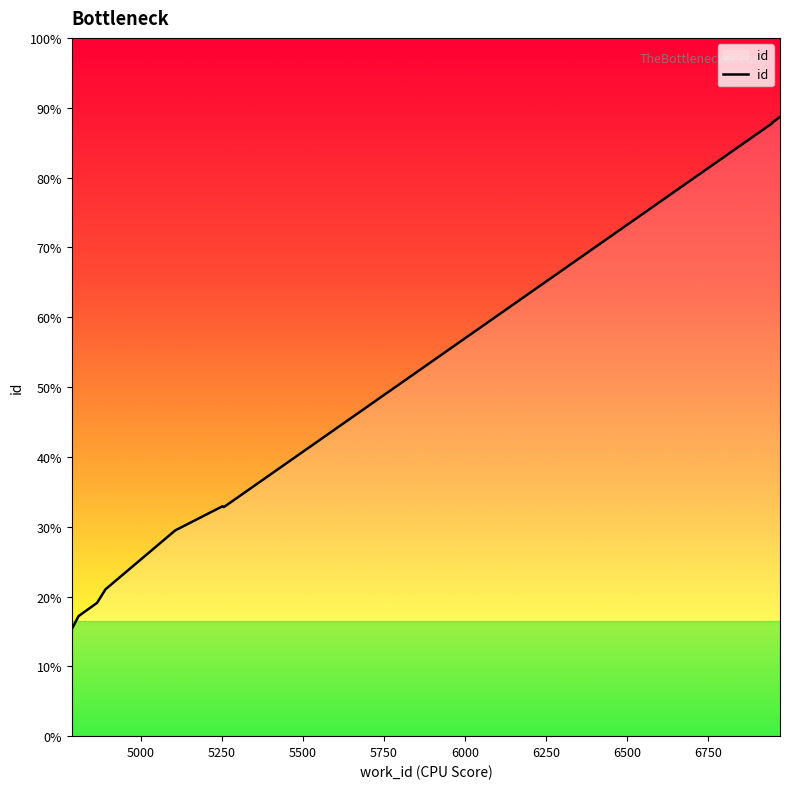

True or false: the data has more than 1 interior local peaks.

False